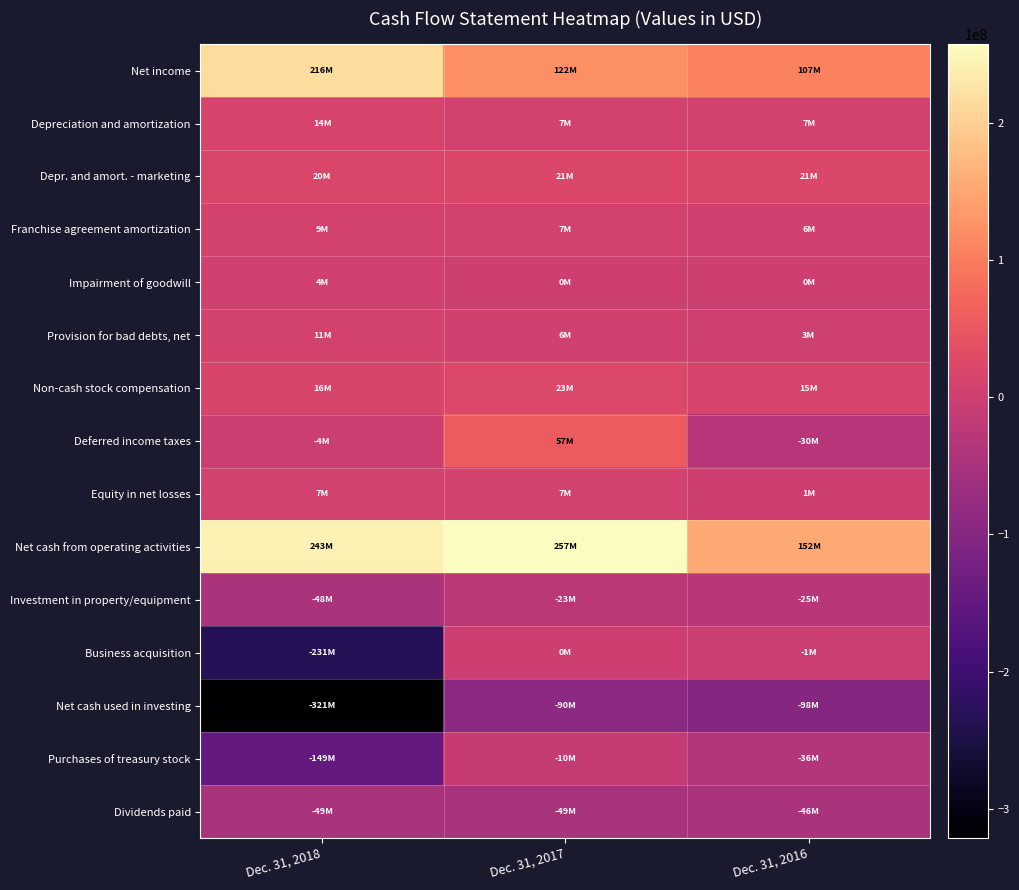

Which label corresponds to the largest value in the chart?

Dec. 31, 2017